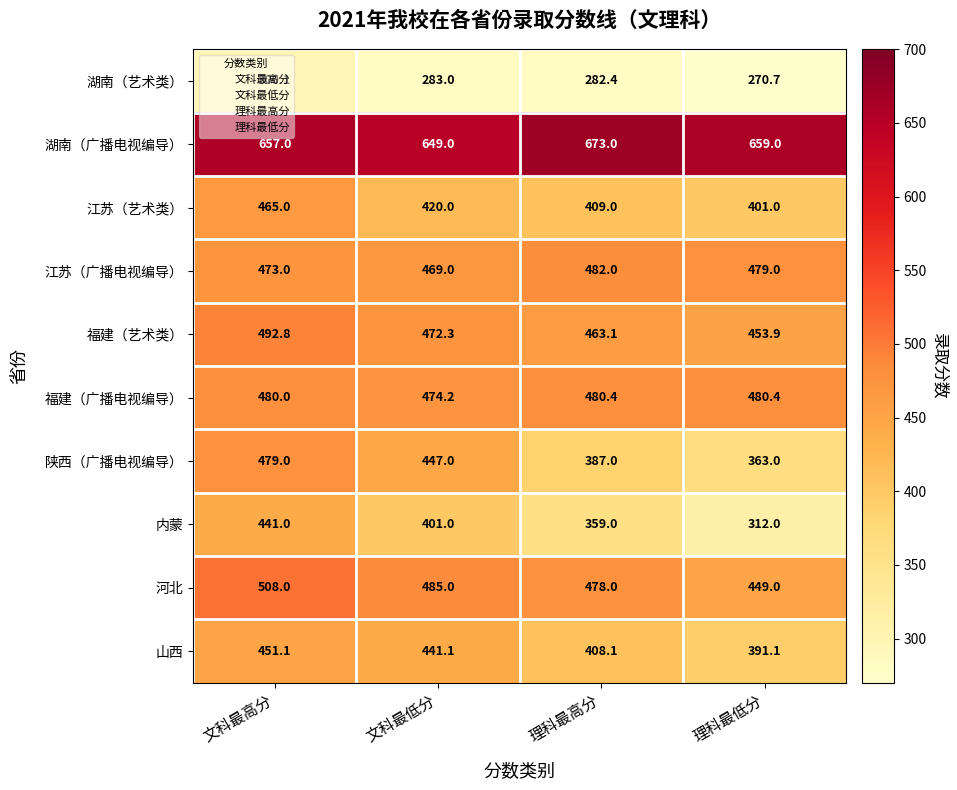

Is it true that 江苏（广播电视编导） equals 731.8 at 文科最低分?

False